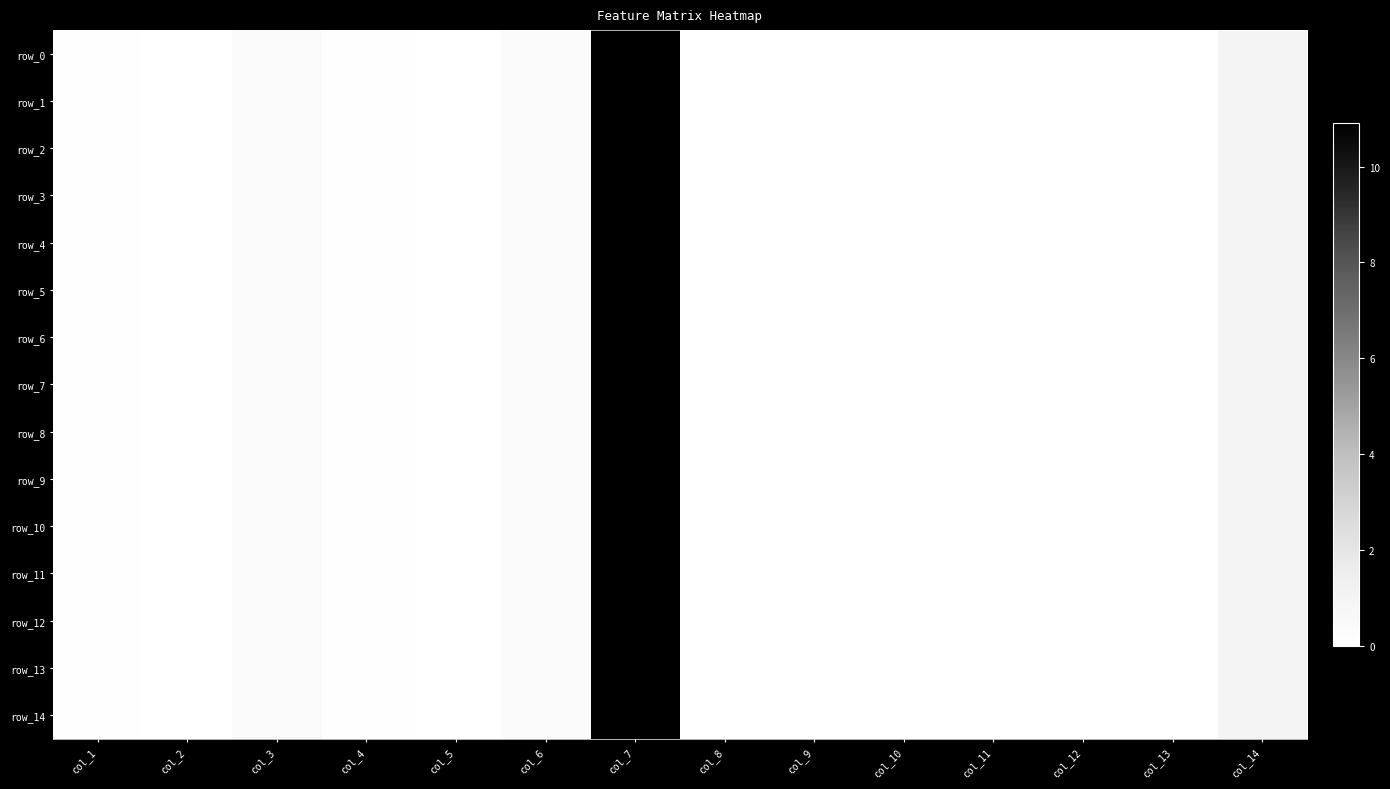

Rank the series by their maximum value, from highest to lowest.

row_0, row_1, row_2, row_3, row_4, row_5, row_6, row_7, row_8, row_9, row_10, row_11, row_12, row_13, row_14